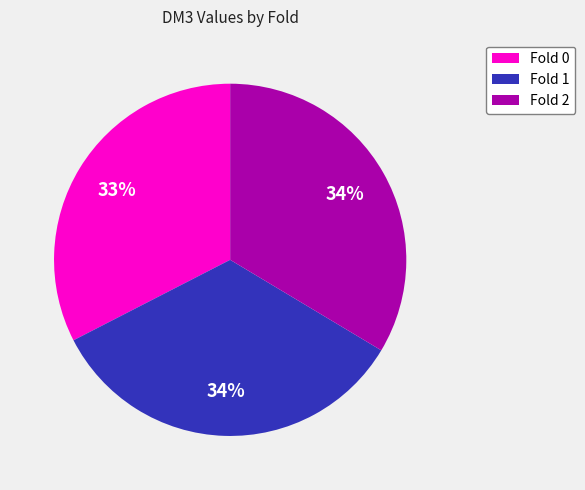

Does Fold 2 represent more than half of the total?

No